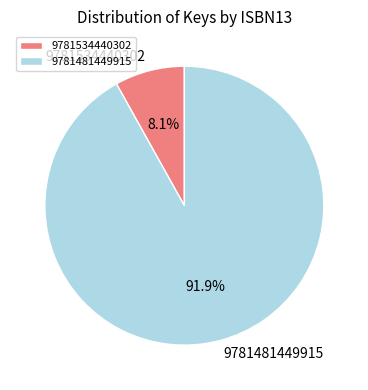

Rank the categories by value from lowest to highest.

9781534440302, 9781481449915